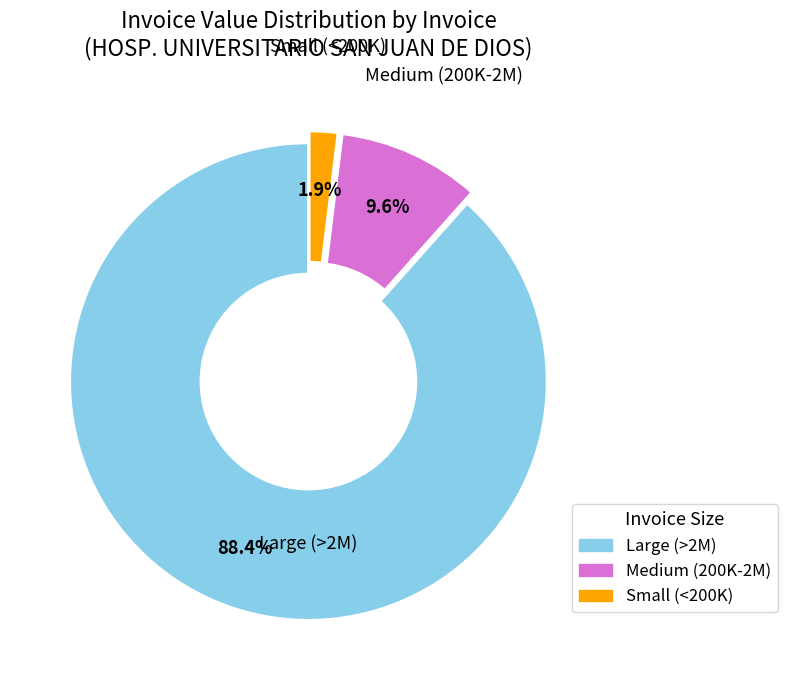

Does any single category account for the majority?

Yes